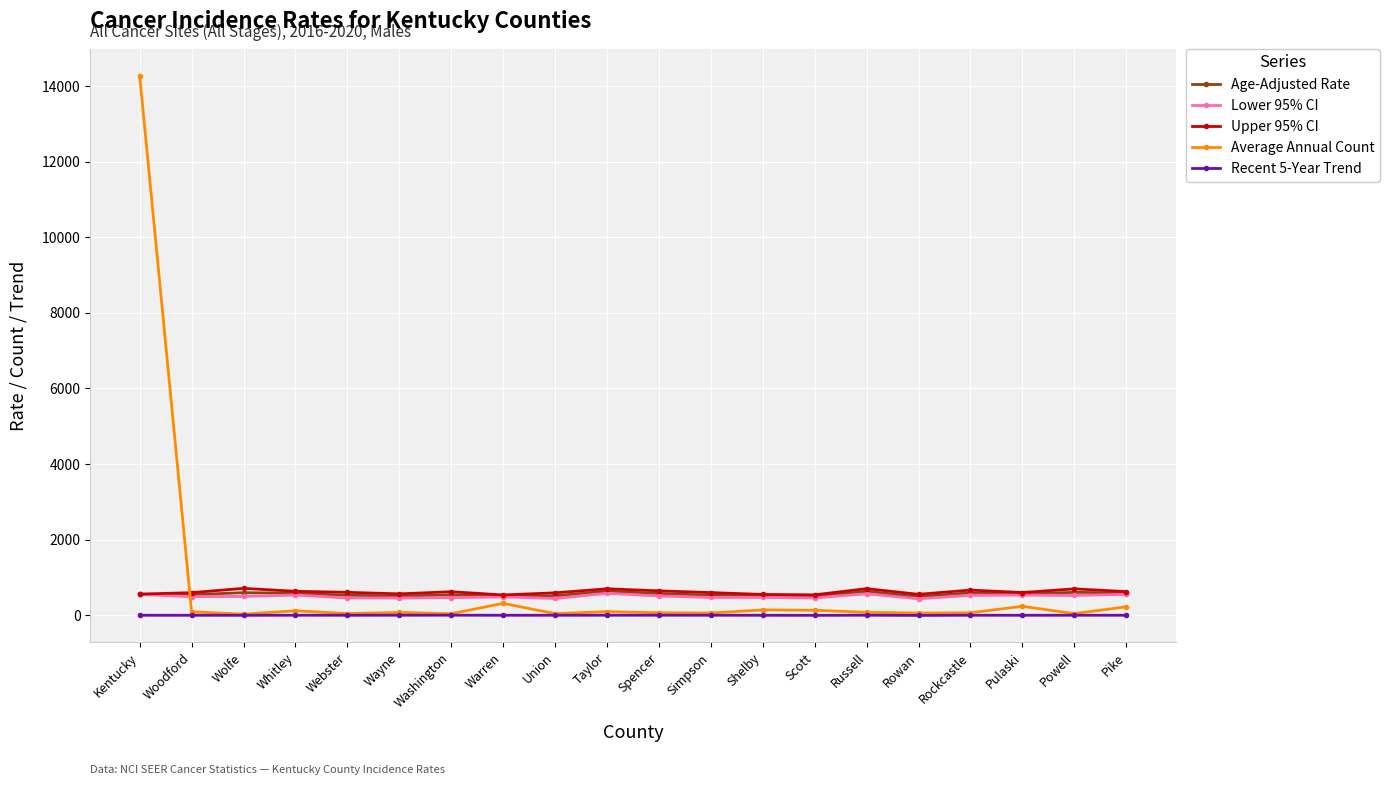

How many categories are shown in the chart?

20